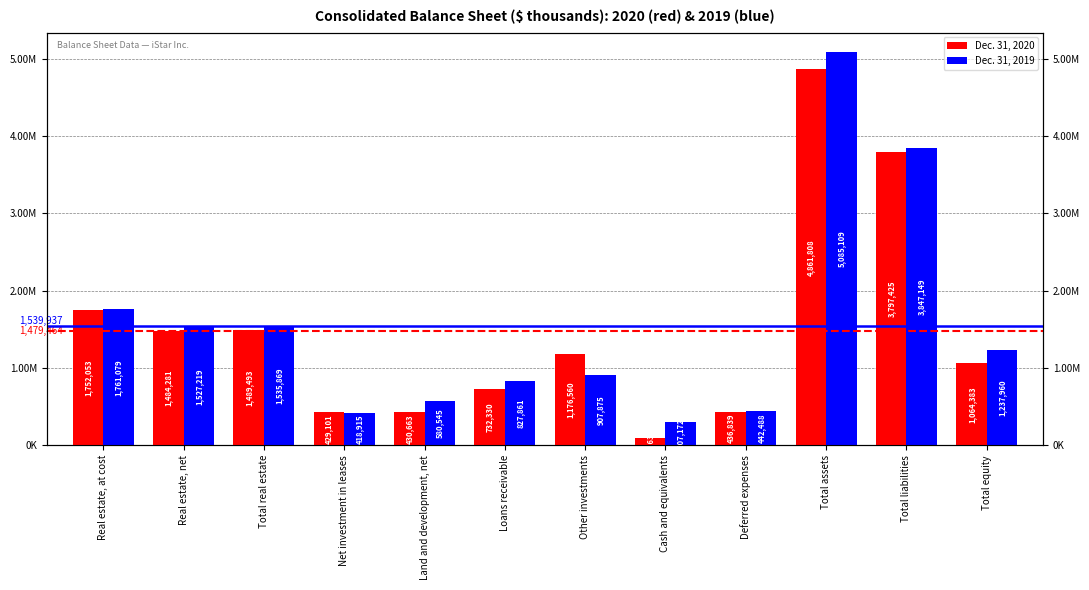

How many bars are there in each group?

2